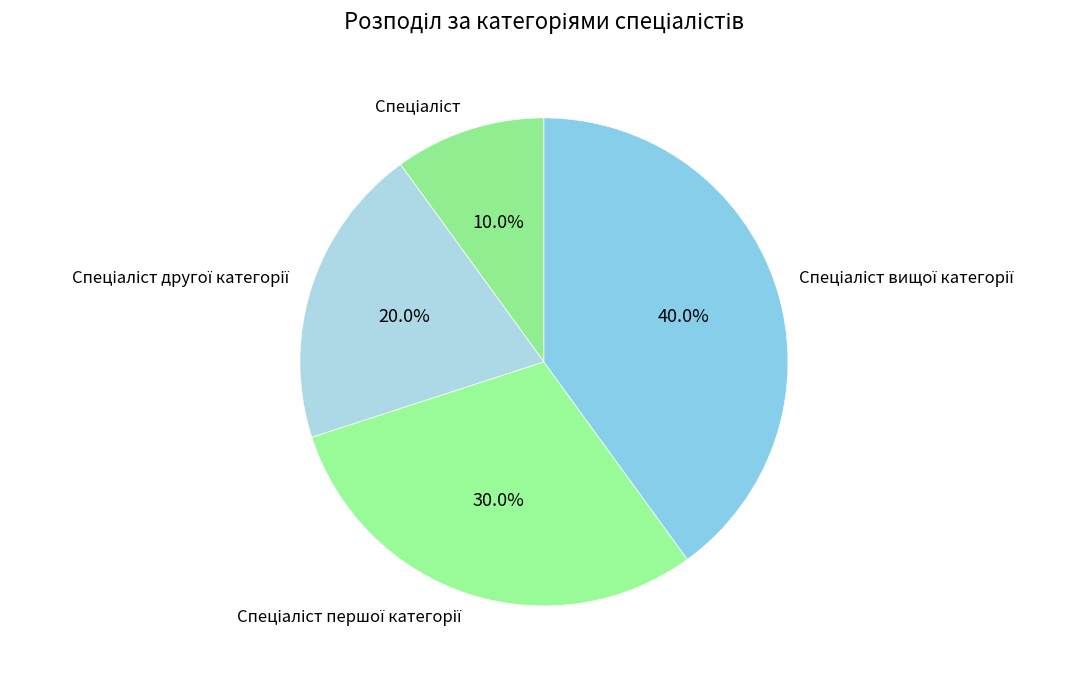

Does any single category account for the majority?

No